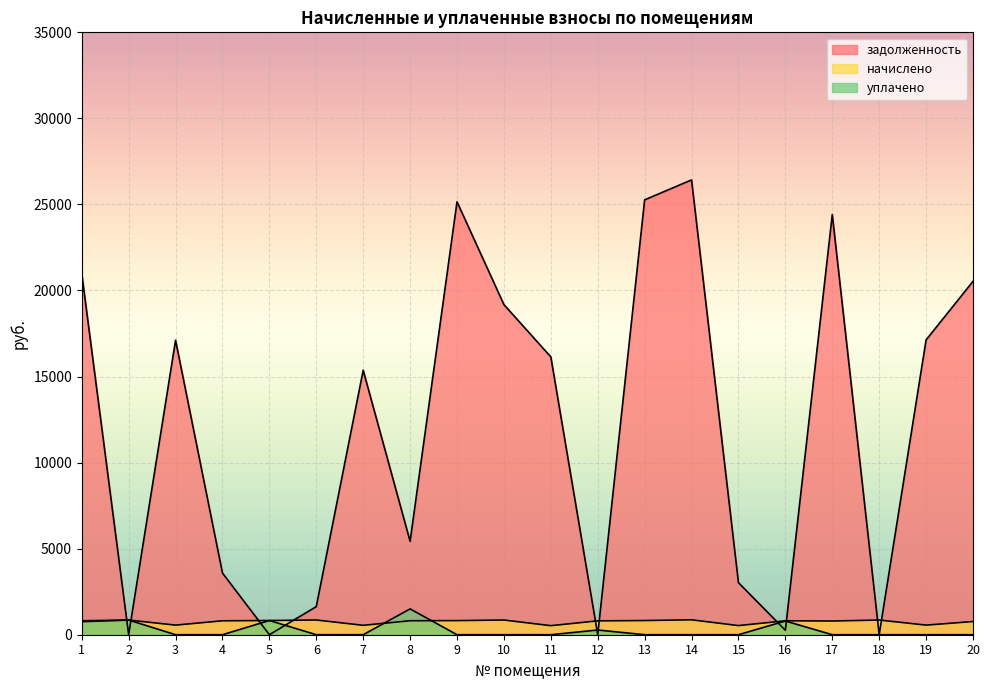

List the labels in order of задолженность value, smallest first.

5, 12, 18, 2, 16, 6, 15, 4, 8, 7, 11, 3, 19, 10, 20, 1, 17, 9, 13, 14